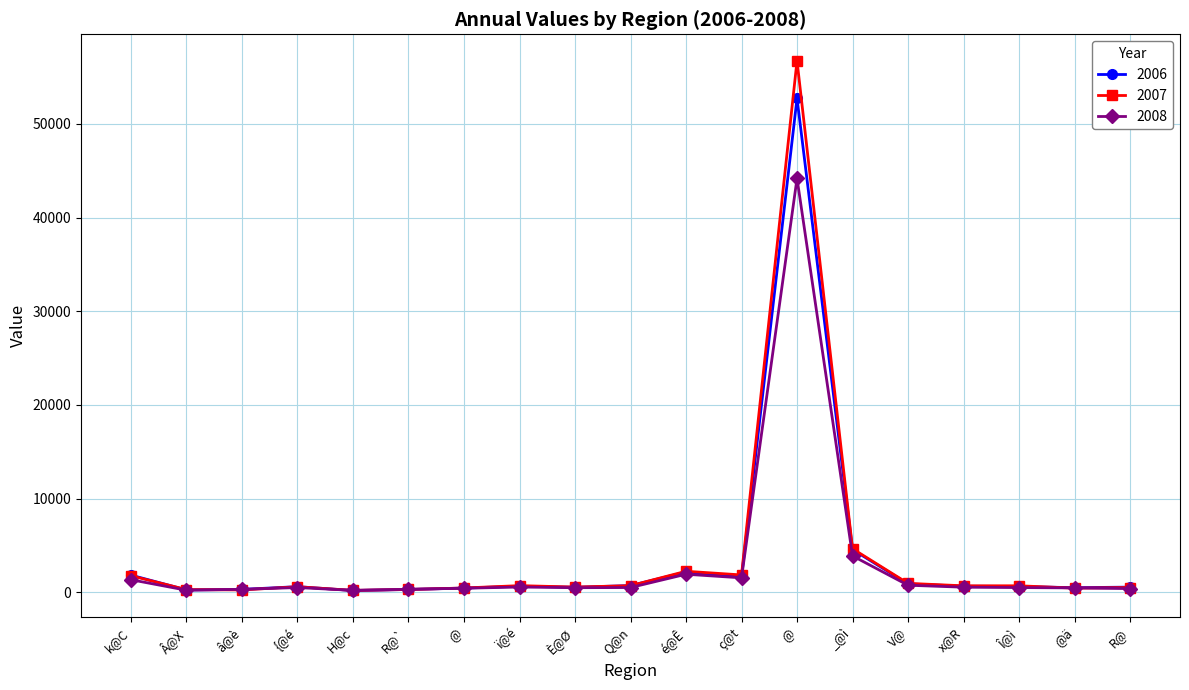

What are all the series names shown in the legend?

2006, 2007, 2008